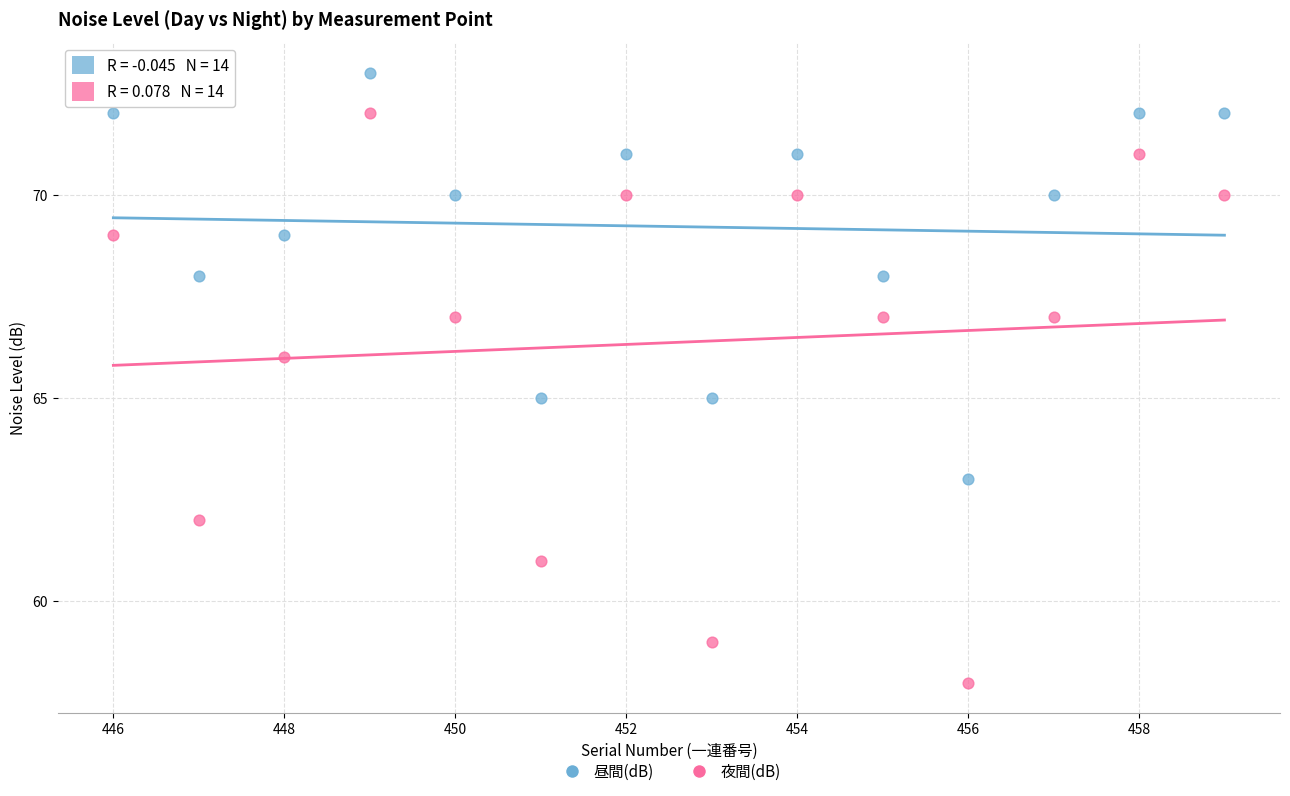

Which series has the largest Y range (max minus min)?

夜間(dB)